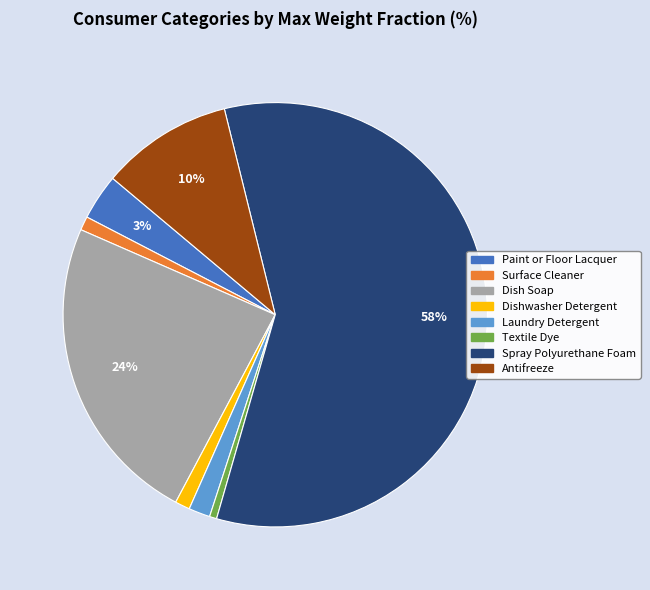

To the nearest percent, what is the average slice percentage?

12%